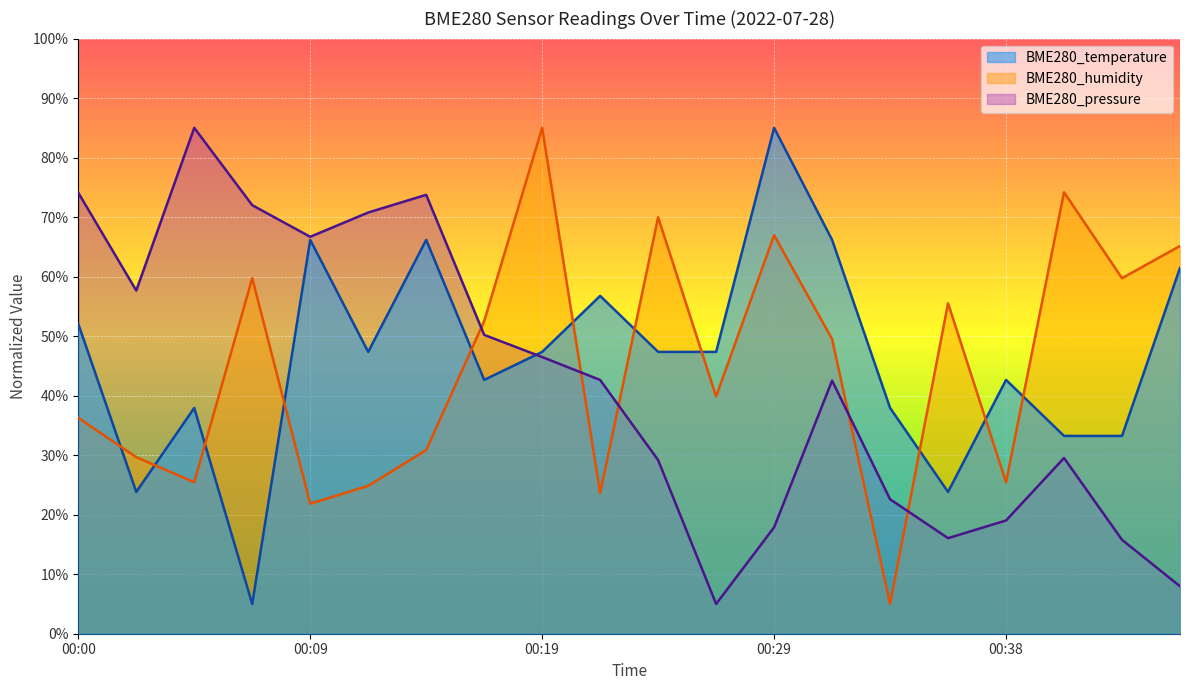

At which label is BME280_temperature closest to 45?

00:12